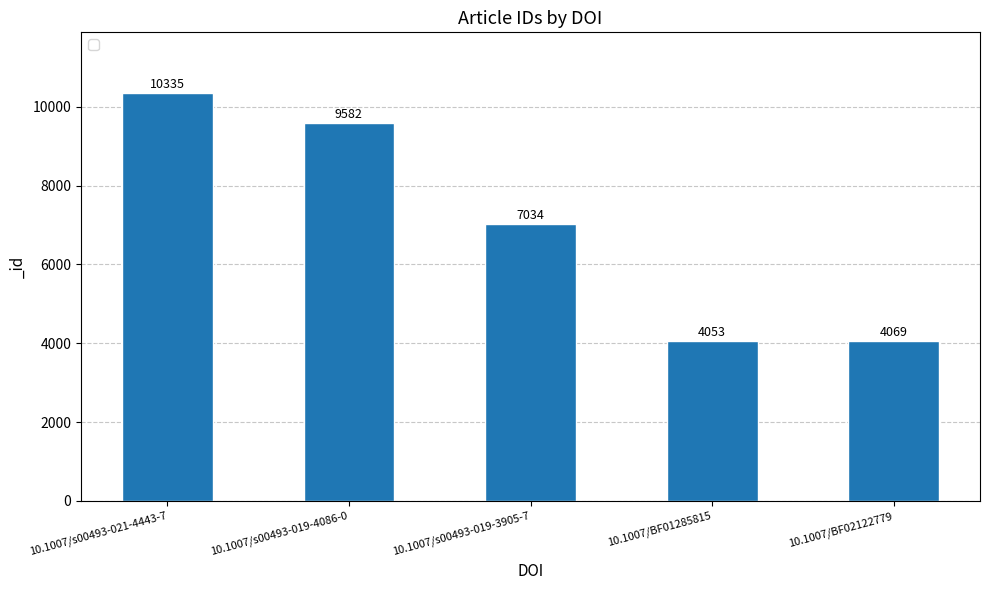

Count the number of data series in this chart.

1